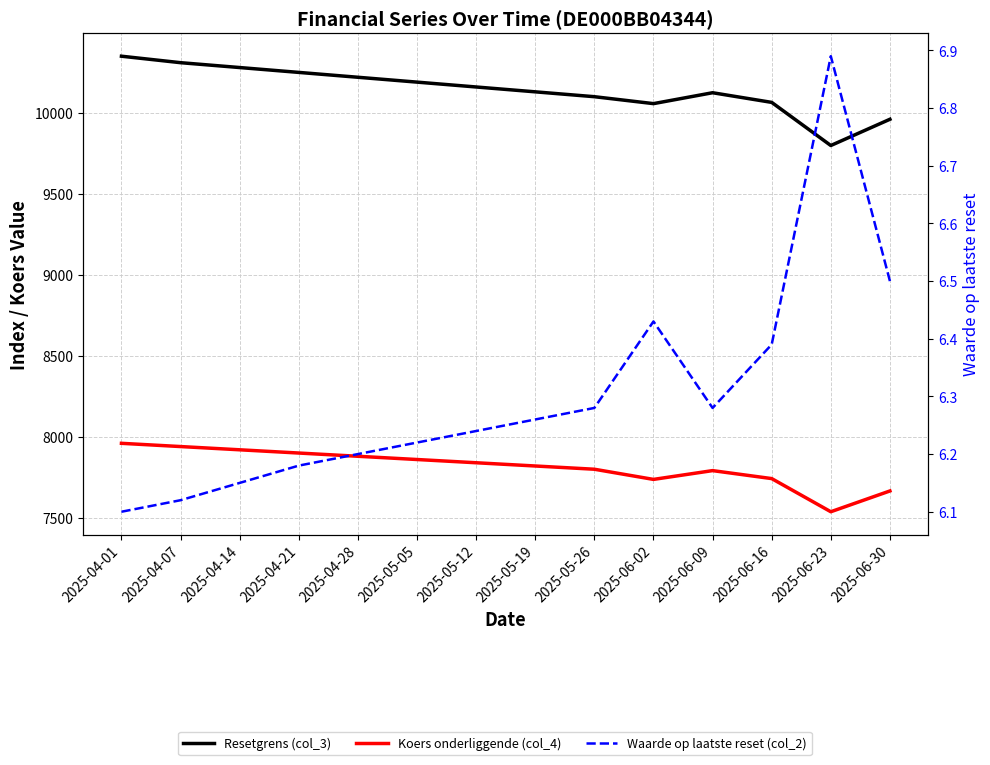

What position from the right is 2025-05-12?

8